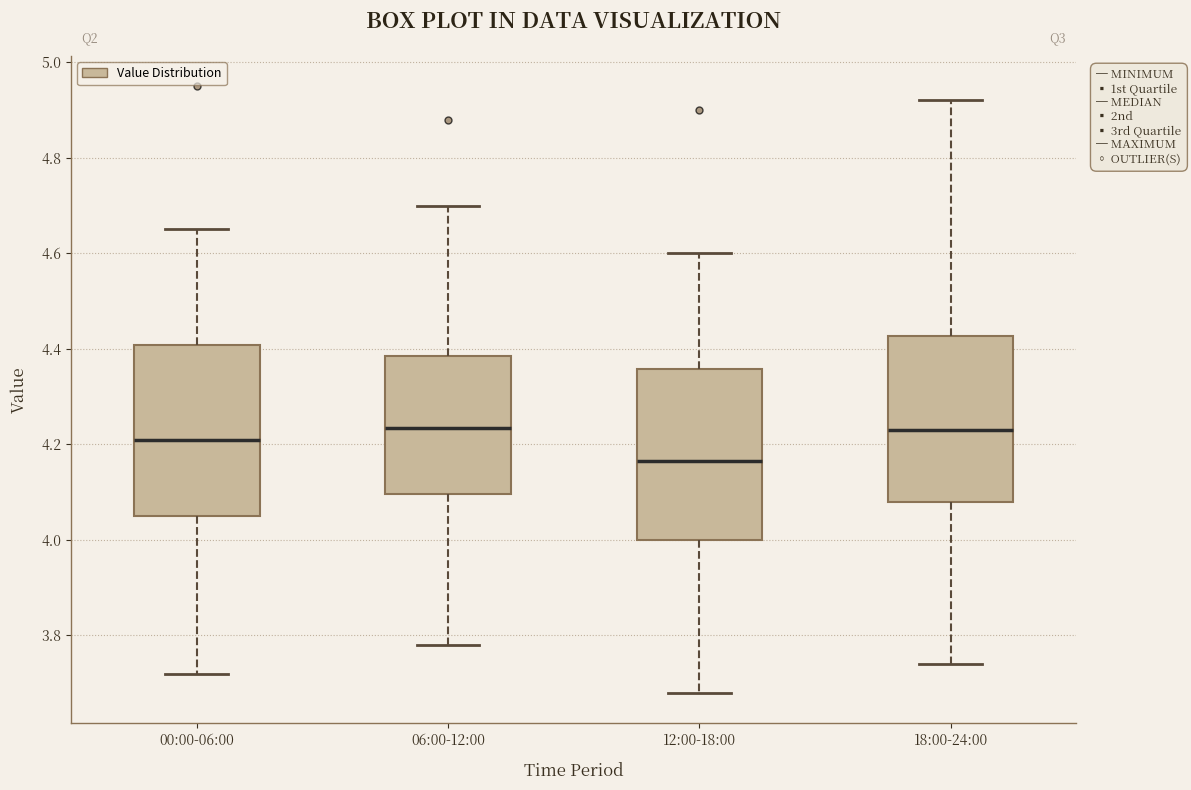

Reading left to right, read every box against the y-axis: the position of its median line, the range the box covers, and the ends of its whiskers. The values are not printed on the chart, so give them approximately, as read against the axis.

00:00-06:00: median 4.22, box 4.06 to 4.40, whiskers 3.72 to 4.66
06:00-12:00: median 4.24, box 4.10 to 4.38, whiskers 3.78 to 4.70
12:00-18:00: median 4.16, box 4.00 to 4.36, whiskers 3.68 to 4.60
18:00-24:00: median 4.24, box 4.08 to 4.42, whiskers 3.74 to 4.92